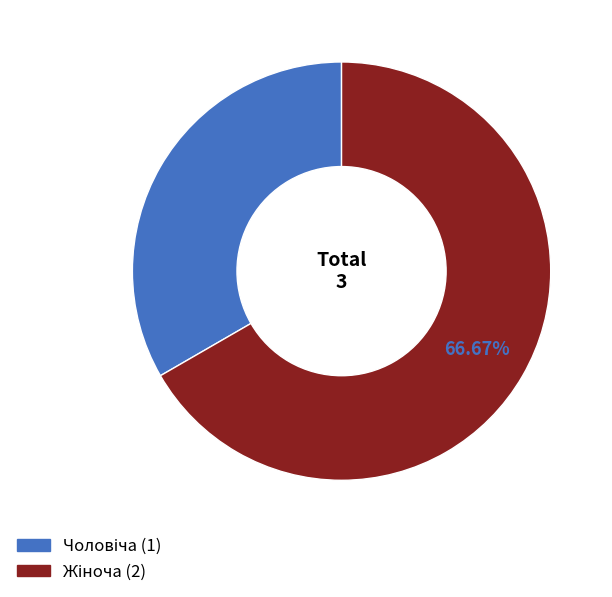

Does any single category account for the majority?

Yes